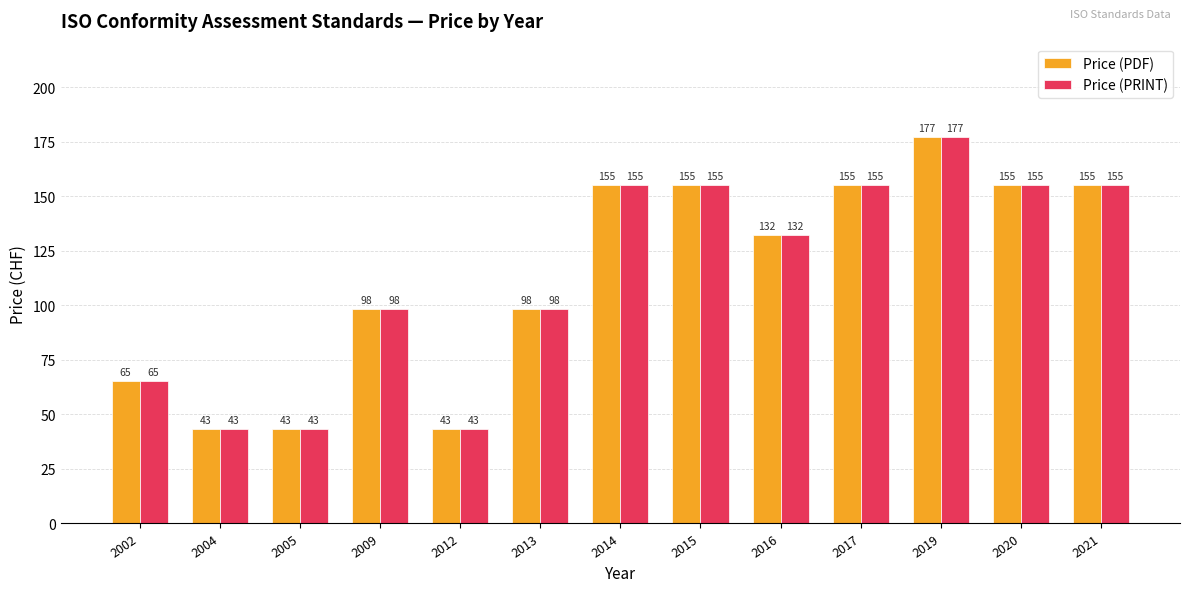

The value of Price (PRINT) at 2015 is 155. True or false?

True